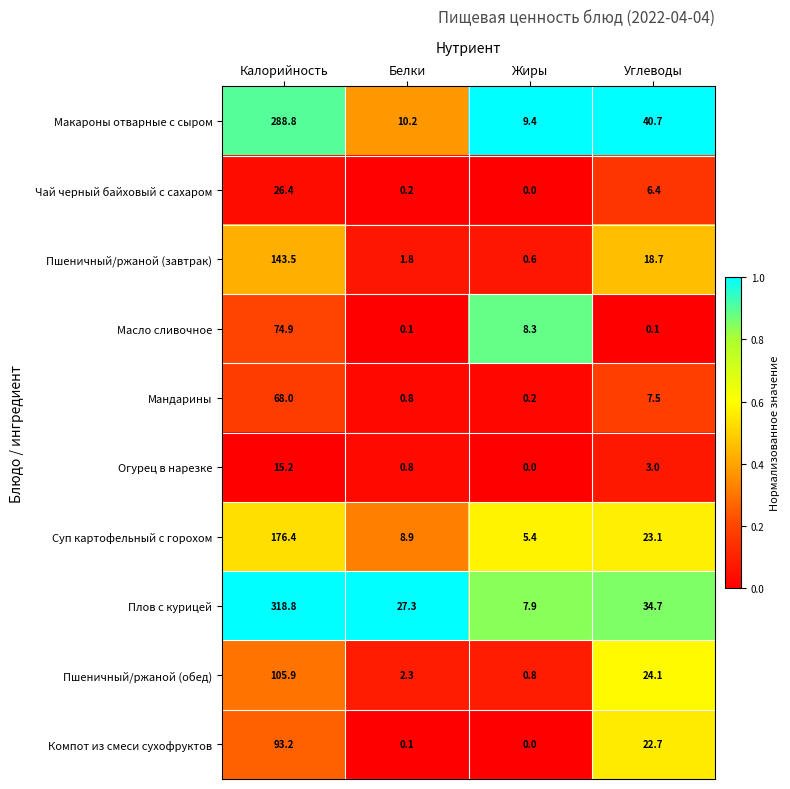

What is the difference between the second highest and minimum values in the Огурец в нарезке series?

3.0